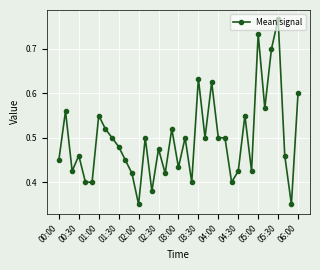

How many values are between 0 and 1?

37